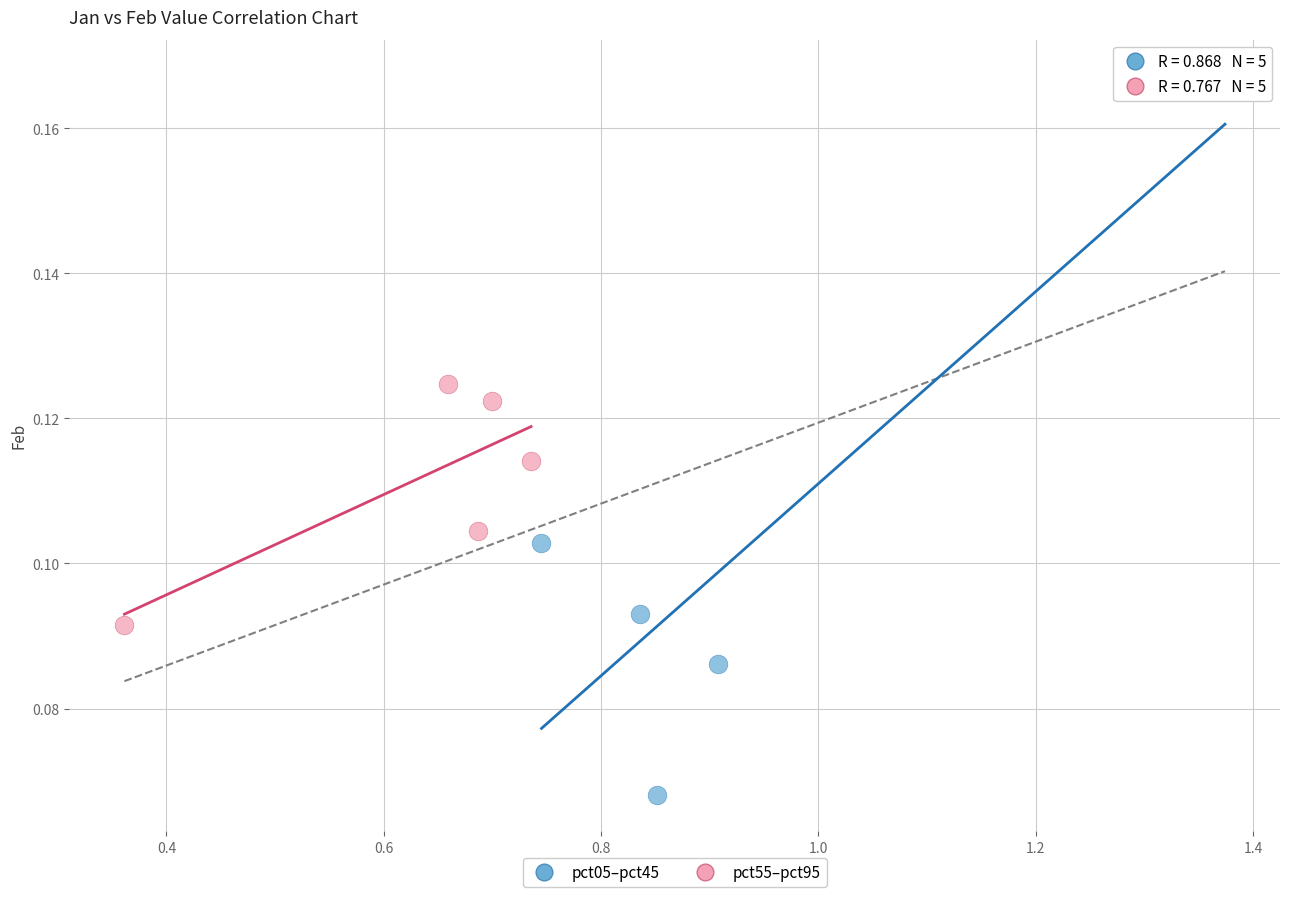

Which series contains the lowest Y value?

pct05–pct45